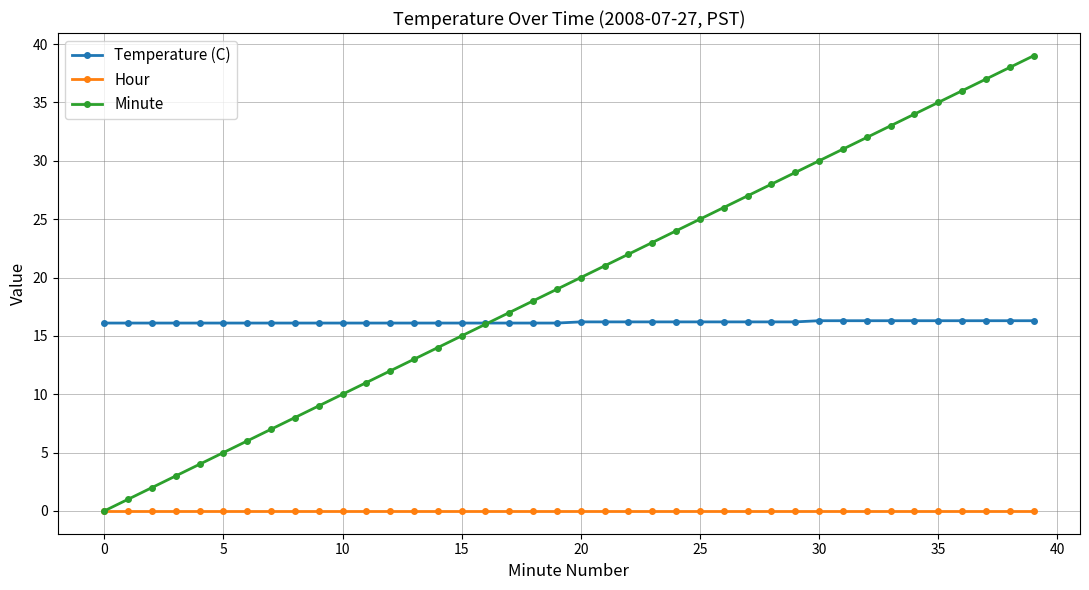

Which series has the largest range (max minus min)?

Minute